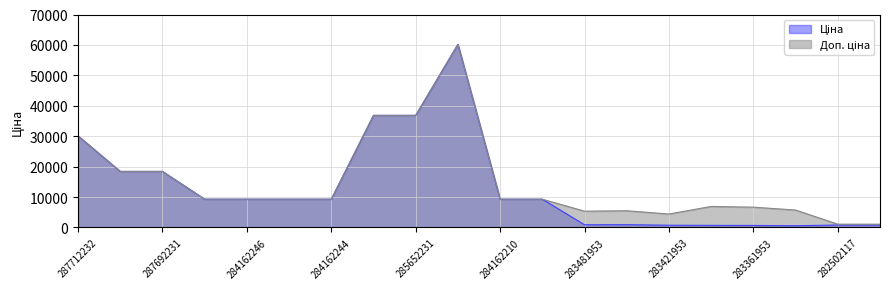

True or false: Ціна has a value of 12994.0 at 284162248.

False